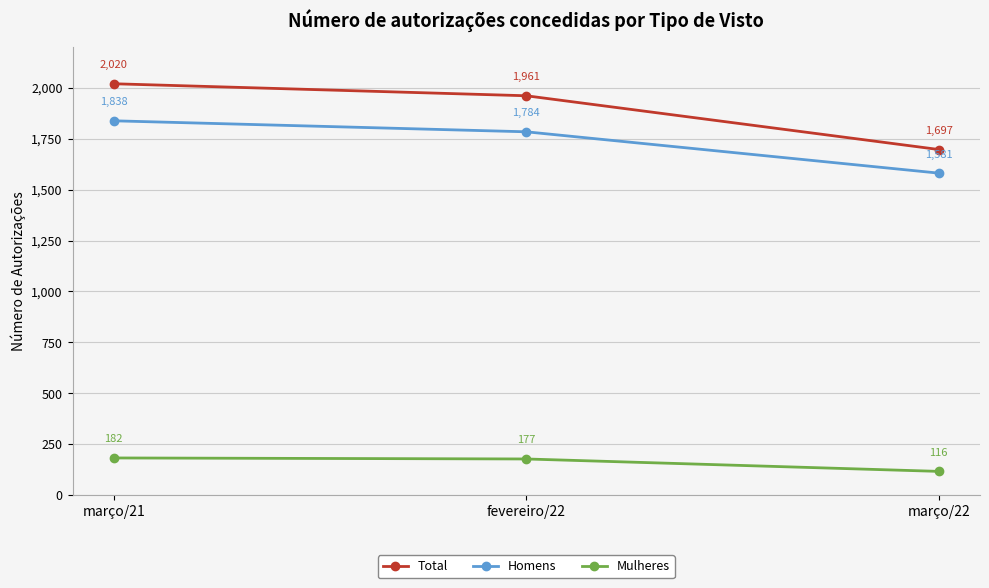

Which label corresponds to the smallest value in the chart?

março/22